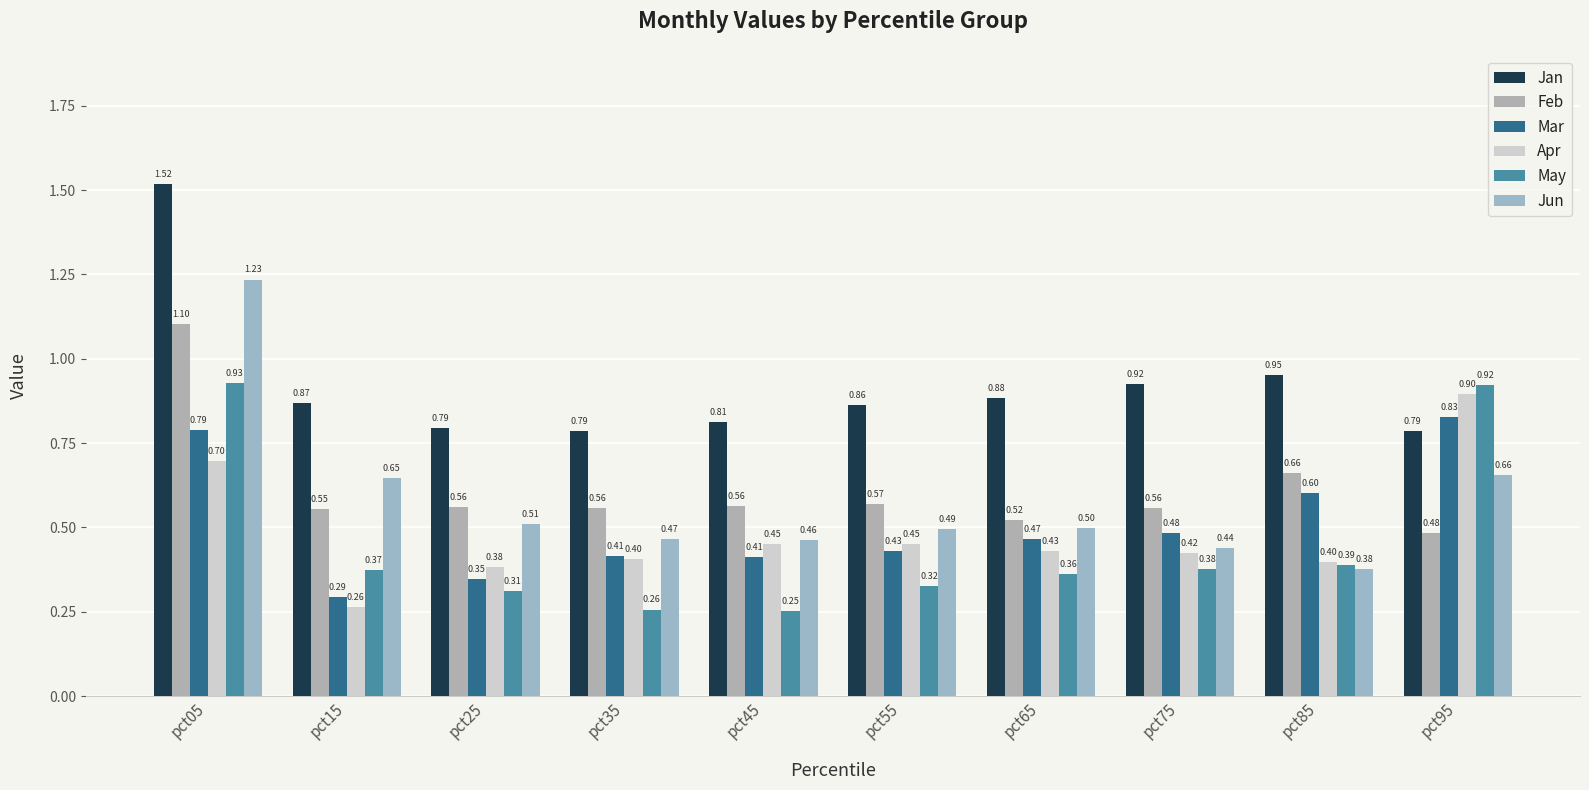

How many groups of bars are there?

10